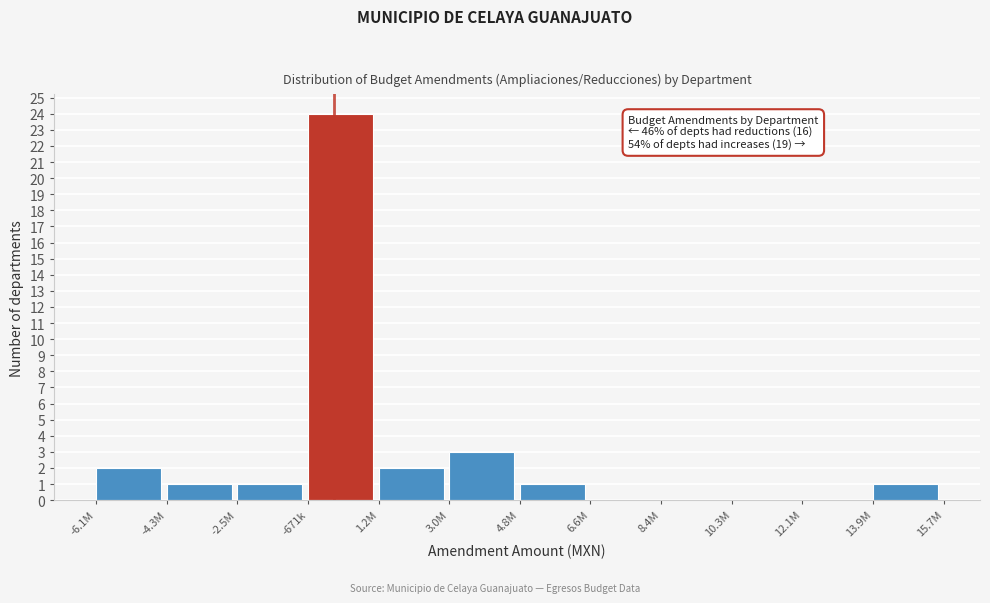

Reading left to right, extract all data points from this chart.

-6.1M=2	-4.3M=1	-2.5M=1	-671k=24	1.2M=2	3.0M=3	4.8M=1	6.6M=0	8.4M=0	10.3M=0	12.1M=0	13.9M=1